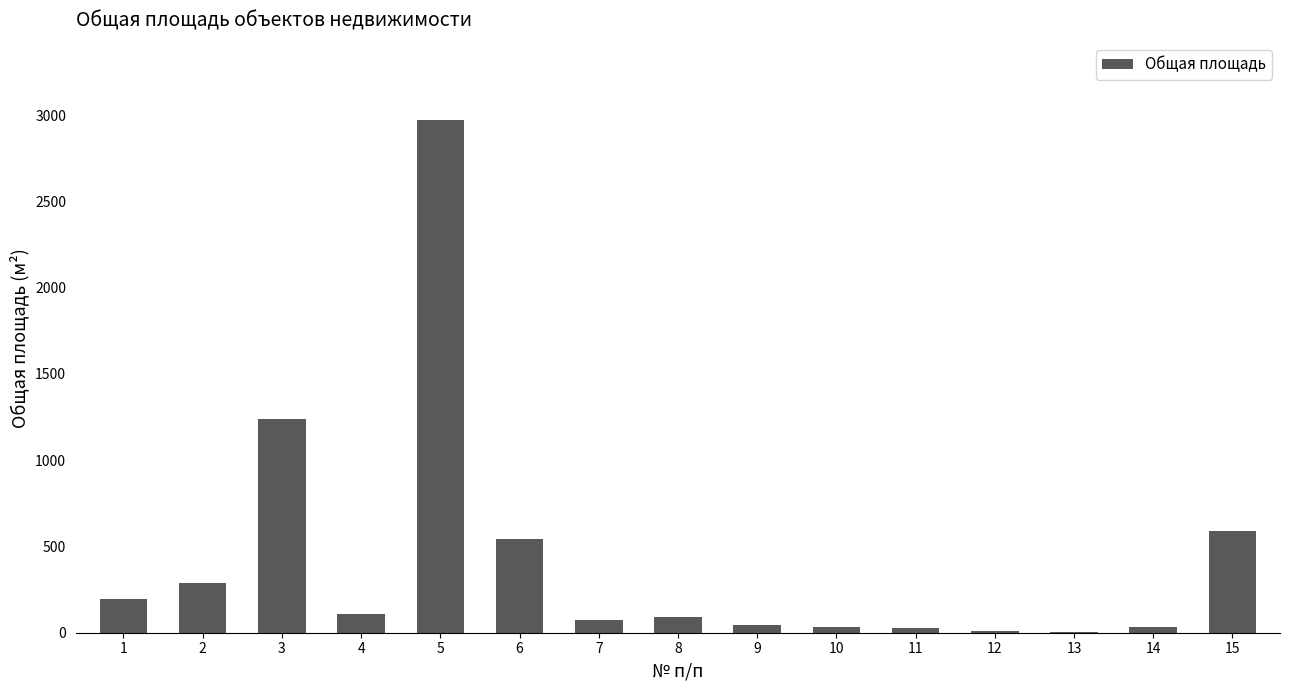

What is the change in value from 5 to 7?

-2901.6